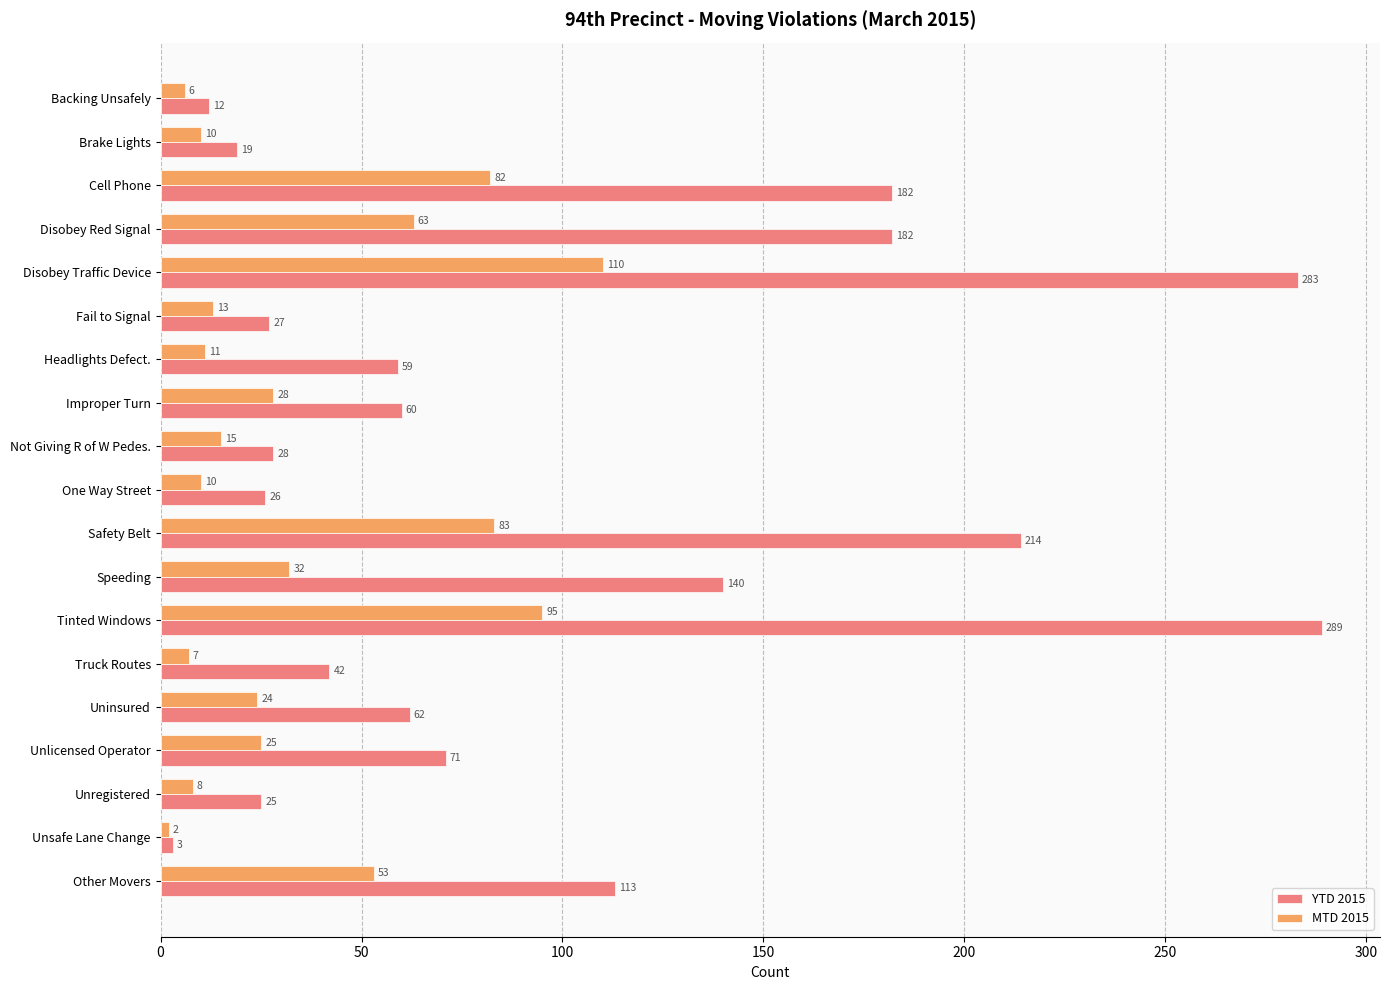

At which category does the chart reach its minimum across all series?

Unsafe Lane Change